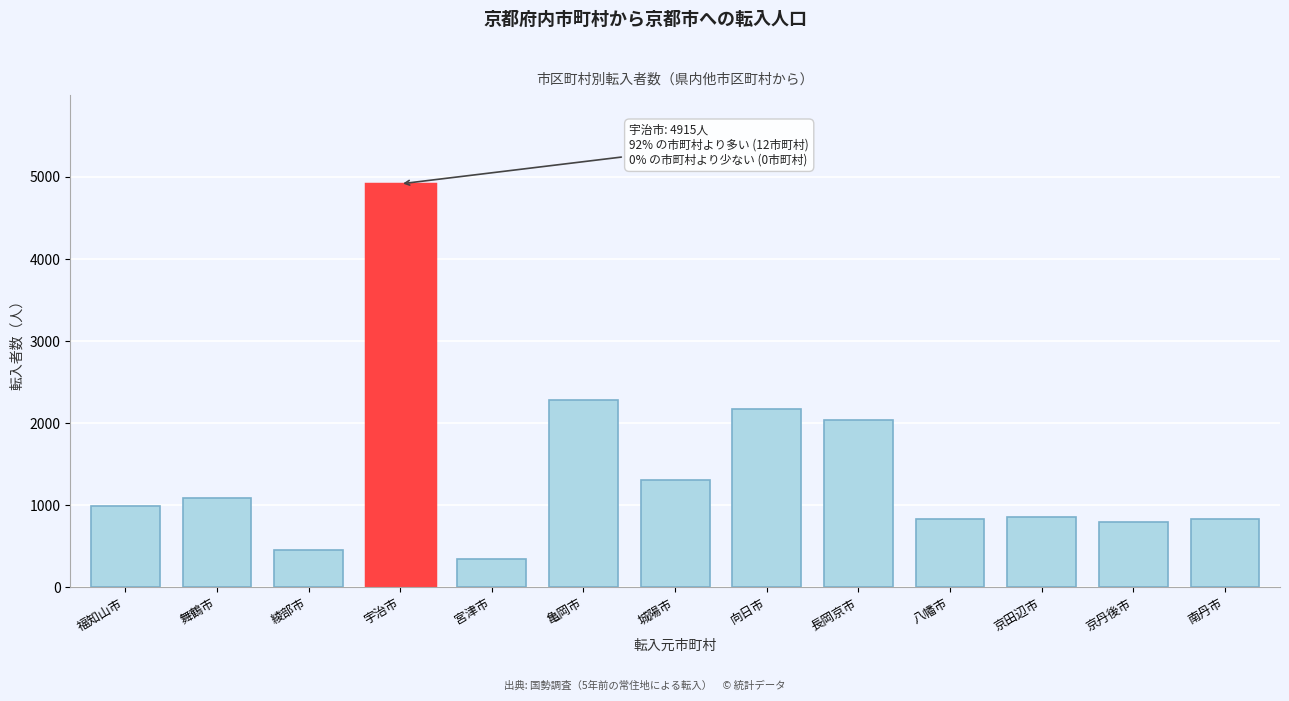

Is it true that the value at 福知山市 is 1609?

False